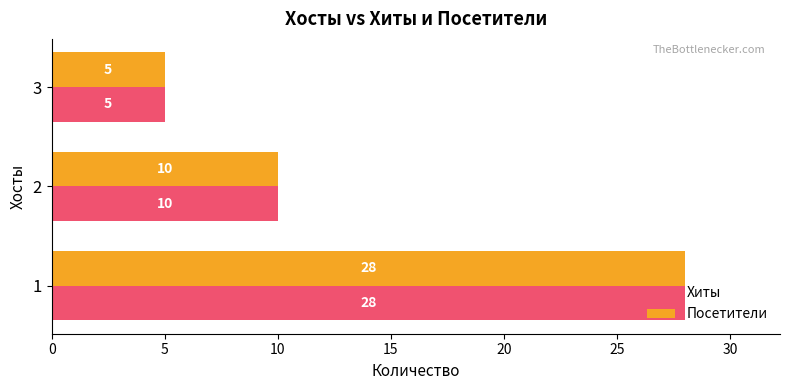

True or false: Посетители has a value of 15 at 2.

False